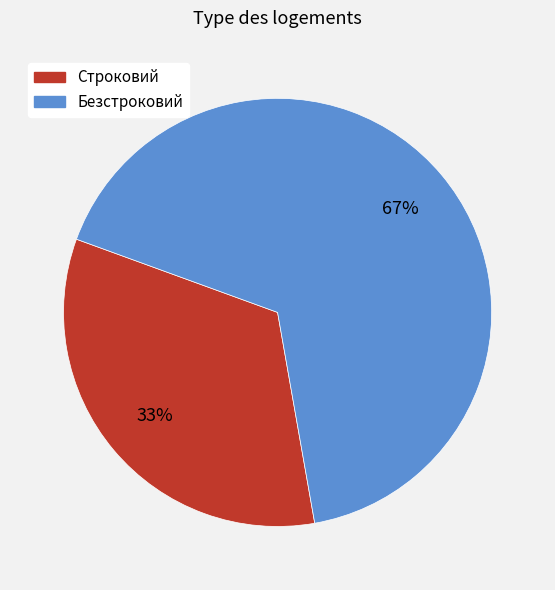

Which category has the smallest portion of the pie?

Строковий